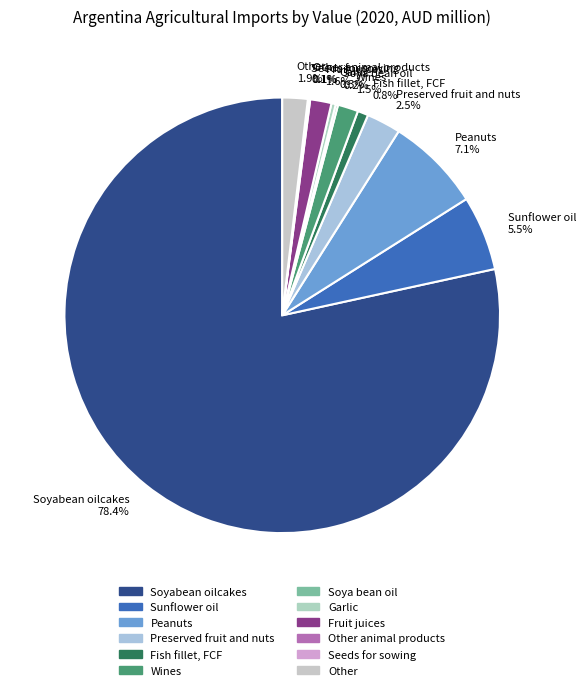

Combined, what portion of the pie is Other 1.9% and Fruit juices 1.6%?

3.5%